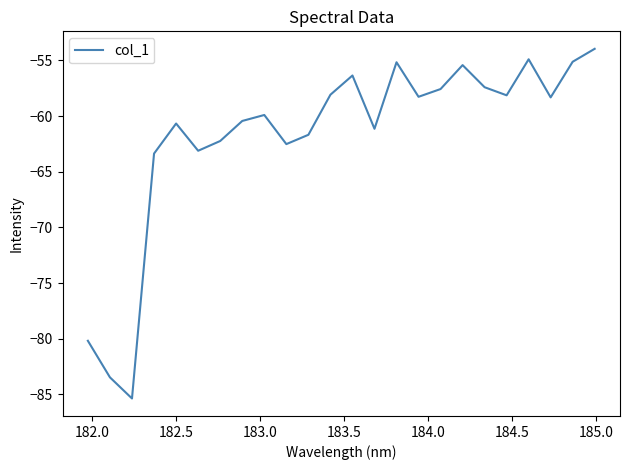

What is the average value?

-61.8